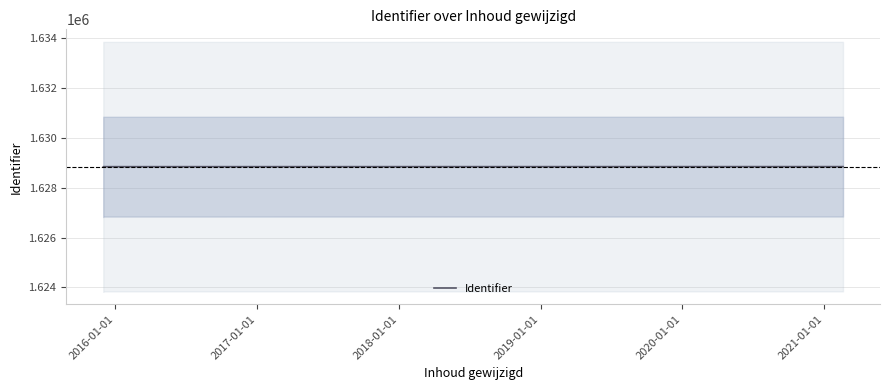

The value at 2021-01-01 is 1628840. True or false?

True